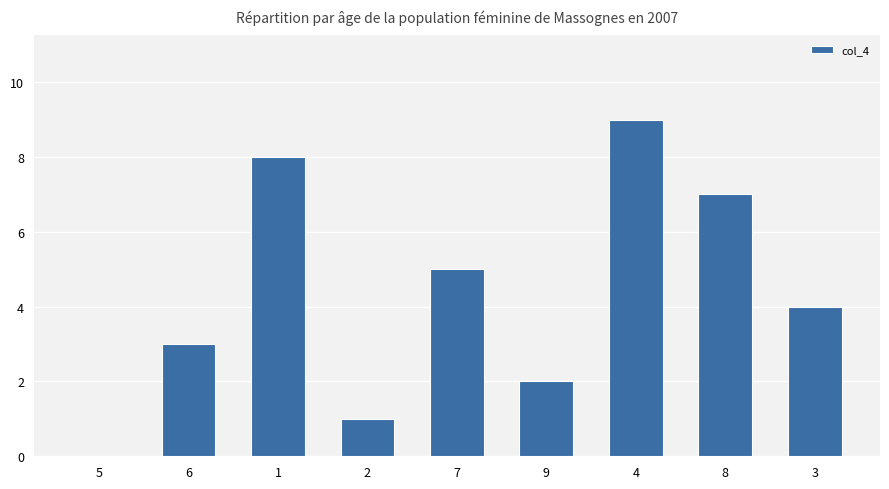

How many categories are shown in the chart?

9